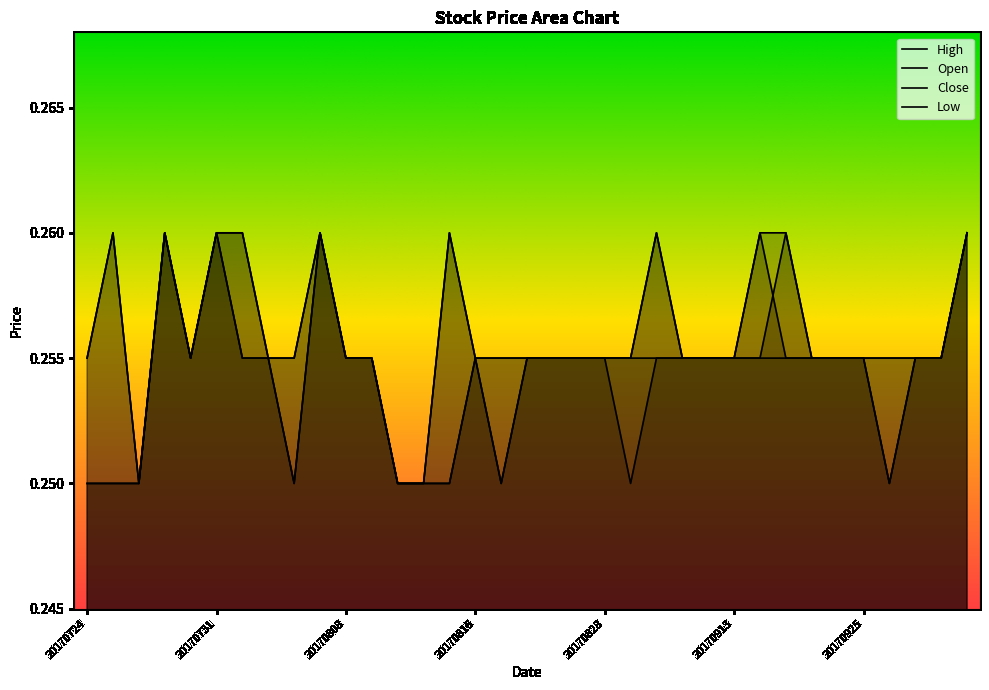

What is the smallest value displayed?

0.2